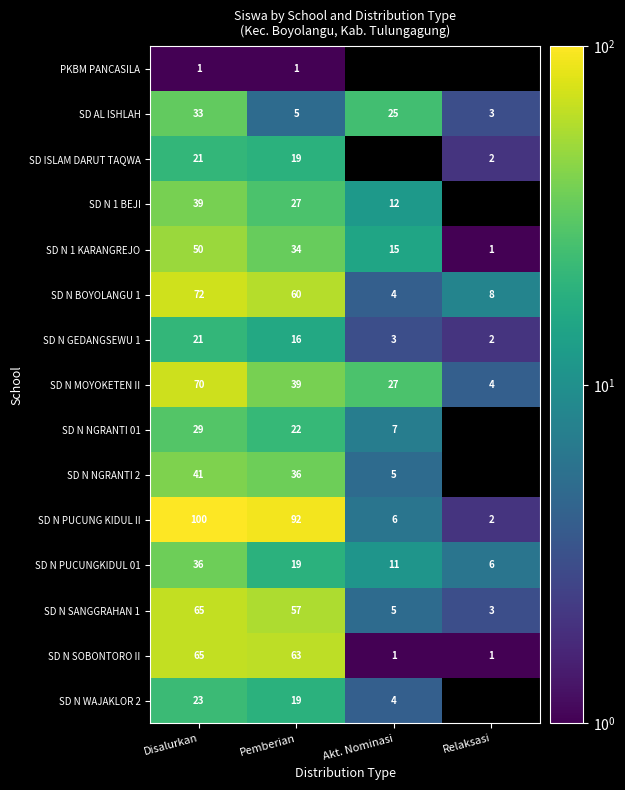

Where is SD N PUCUNG KIDUL II nearest to the value 51?

Pemberian